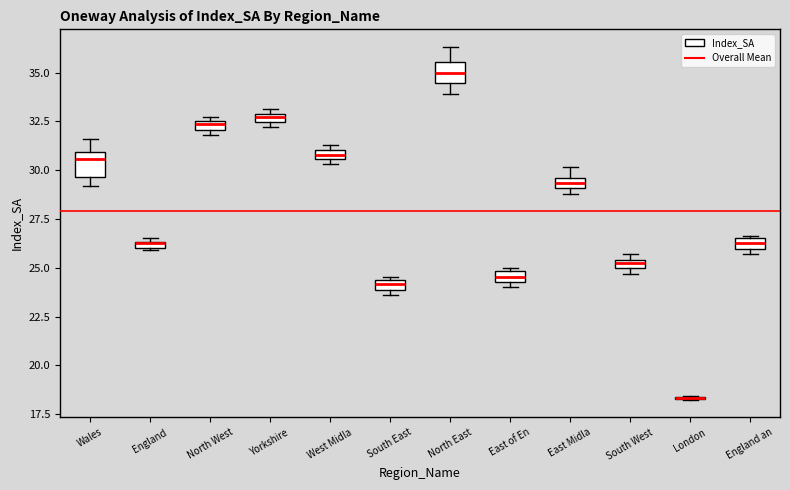

Where is the upper edge of the box for North West on the y-axis? The values are not printed on the chart, so give them approximately, as read against the axis.

32.5